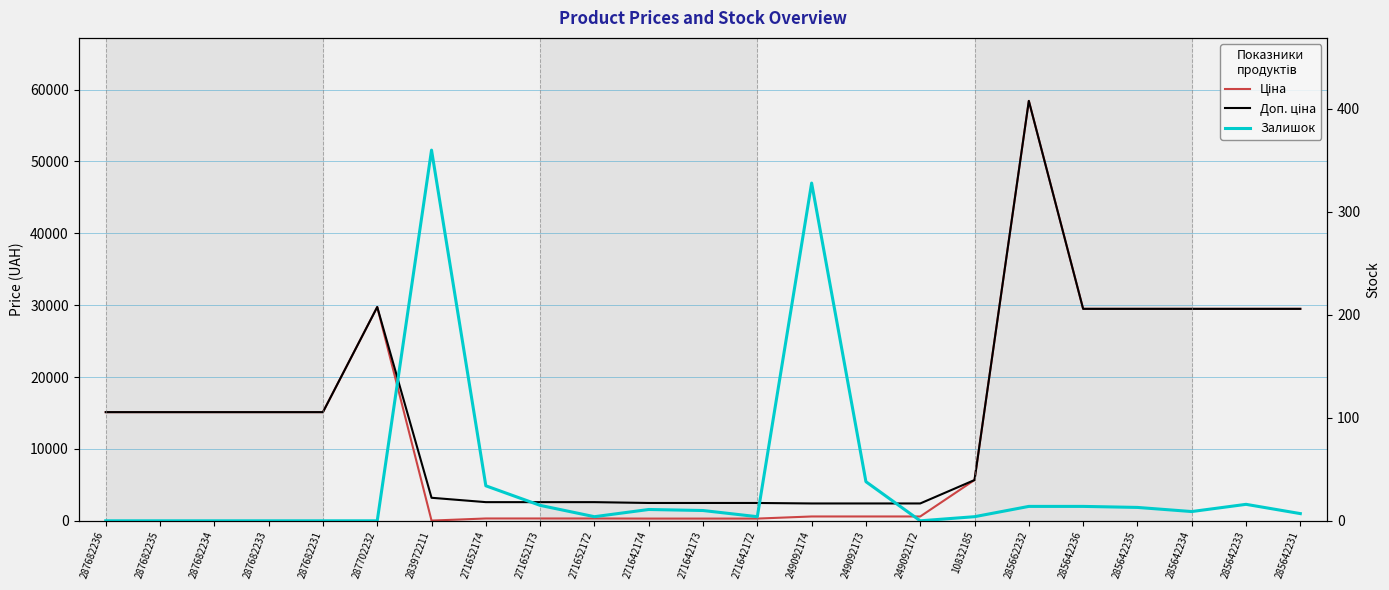

Which has a higher value, 271652174 or 271652173?

271652174